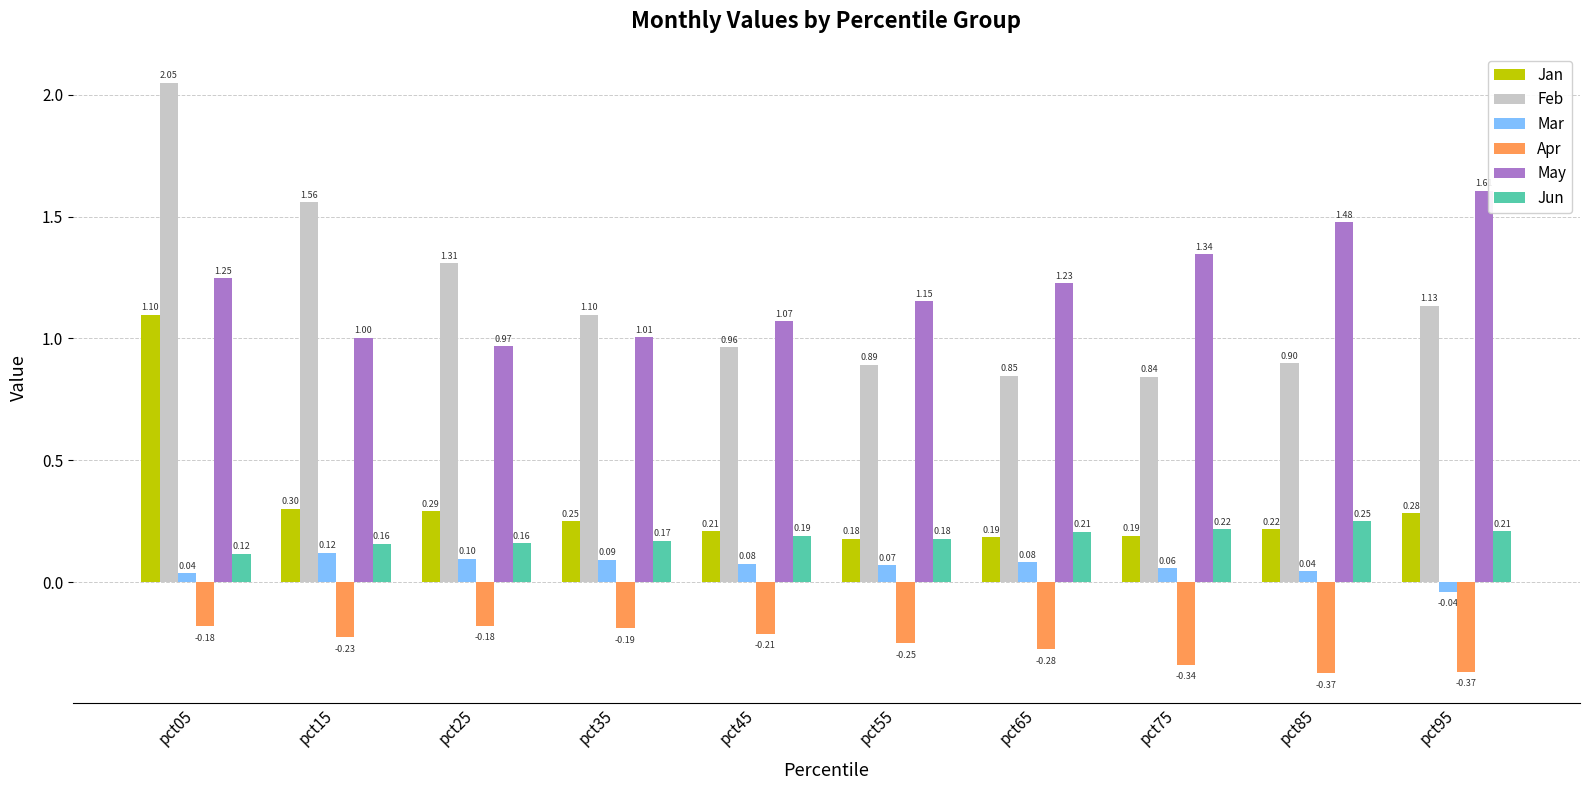

The value of Apr at pct85 is -0.6. True or false?

False